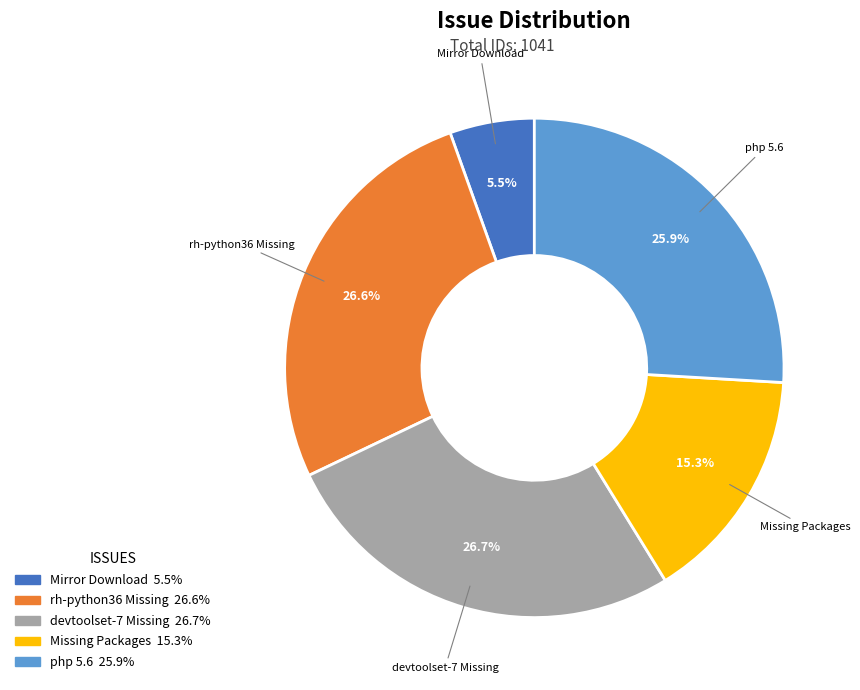

Approximately how many times larger is the value at php 5.6 compared to Mirror Download?

4.7